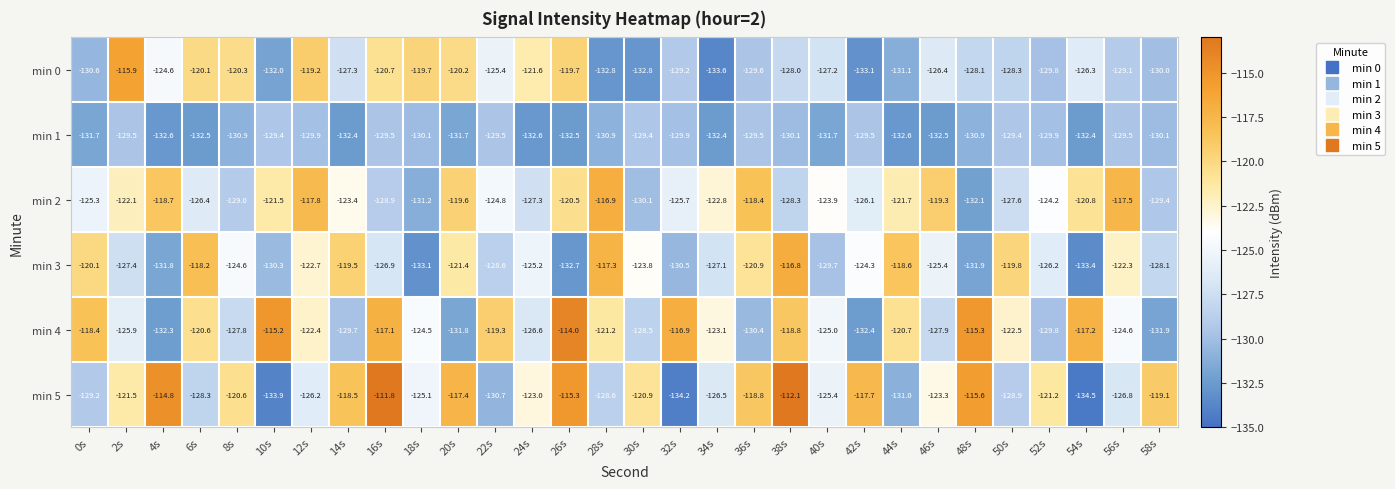

What is the sum of the min 4 values at 58s and 26s?

-245.9